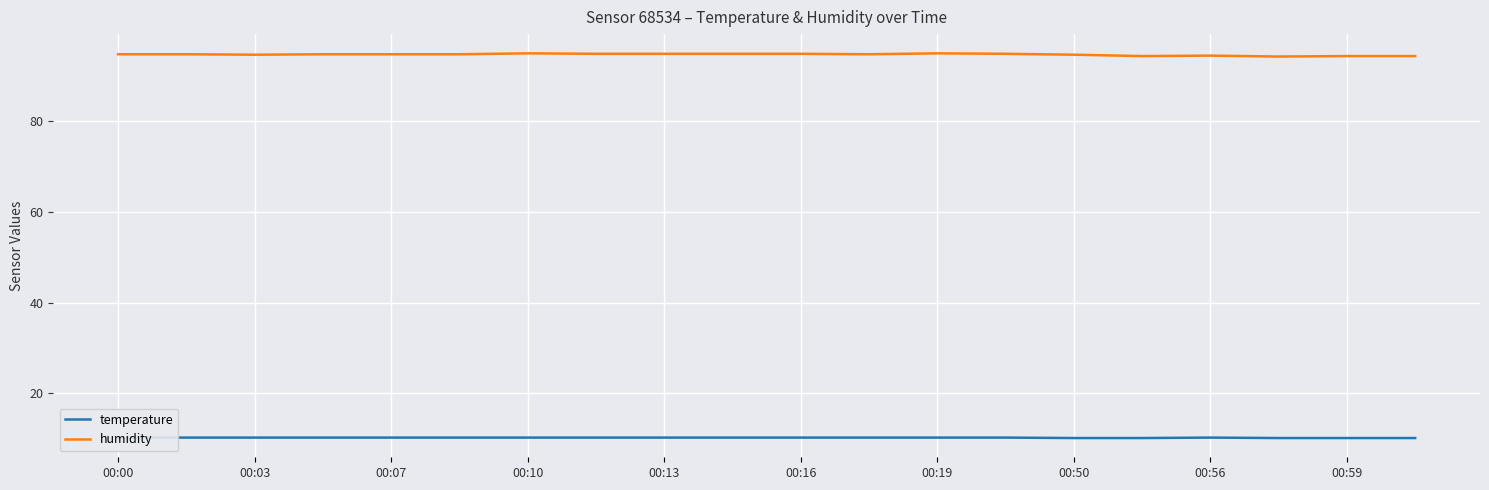

What is the value of the humidity point at the 1st from the left?

94.6